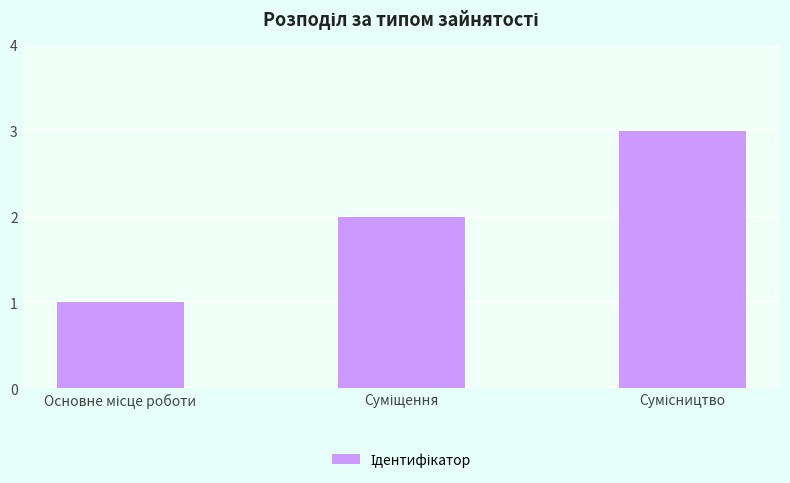

What is the sum of all values?

6